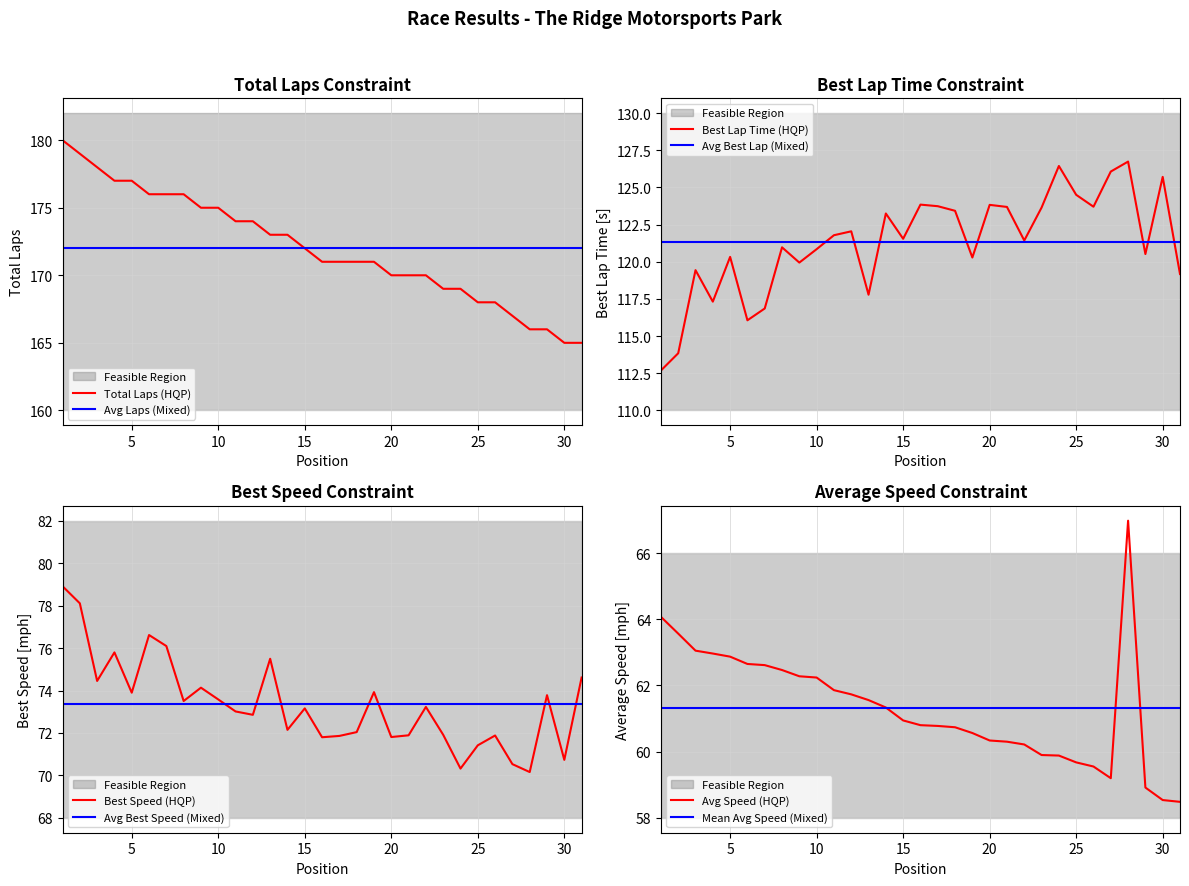

Between 3 and 26, which series saw the biggest shift?

Total Laps